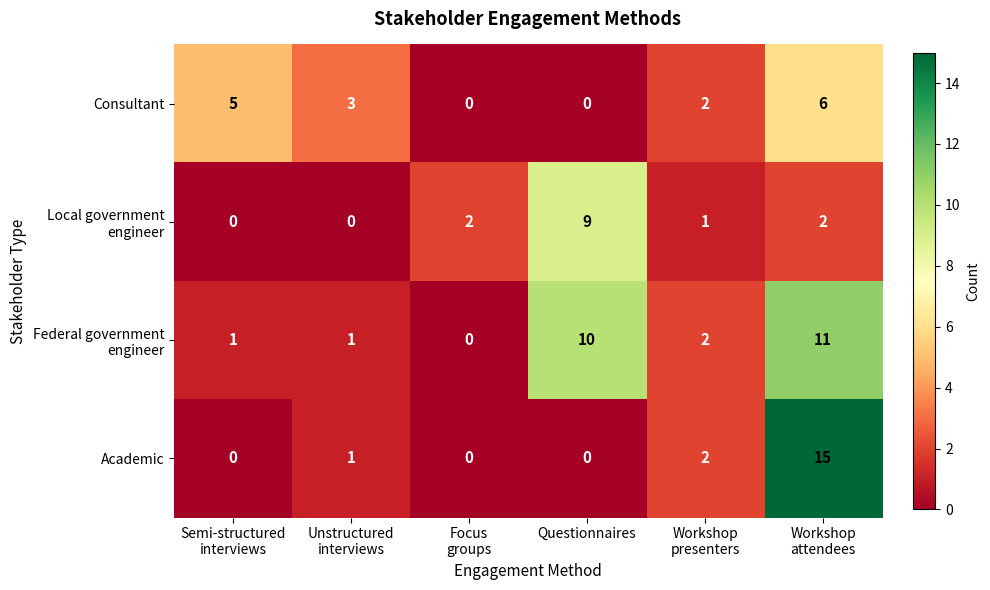

Is it true that Academic equals 0 at Questionnaires?

True